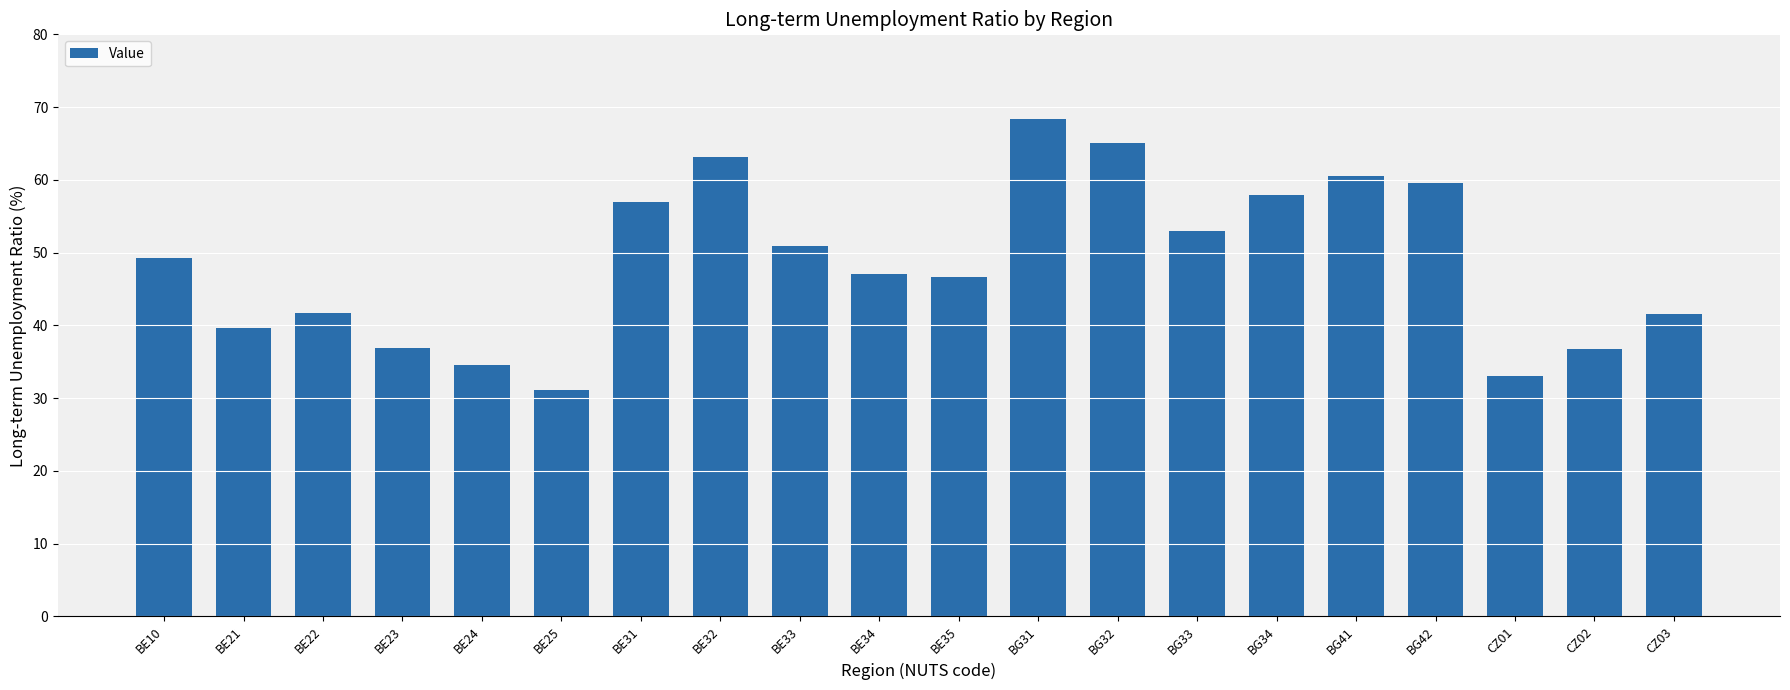

At which category does the chart reach its minimum across all series?

BE25